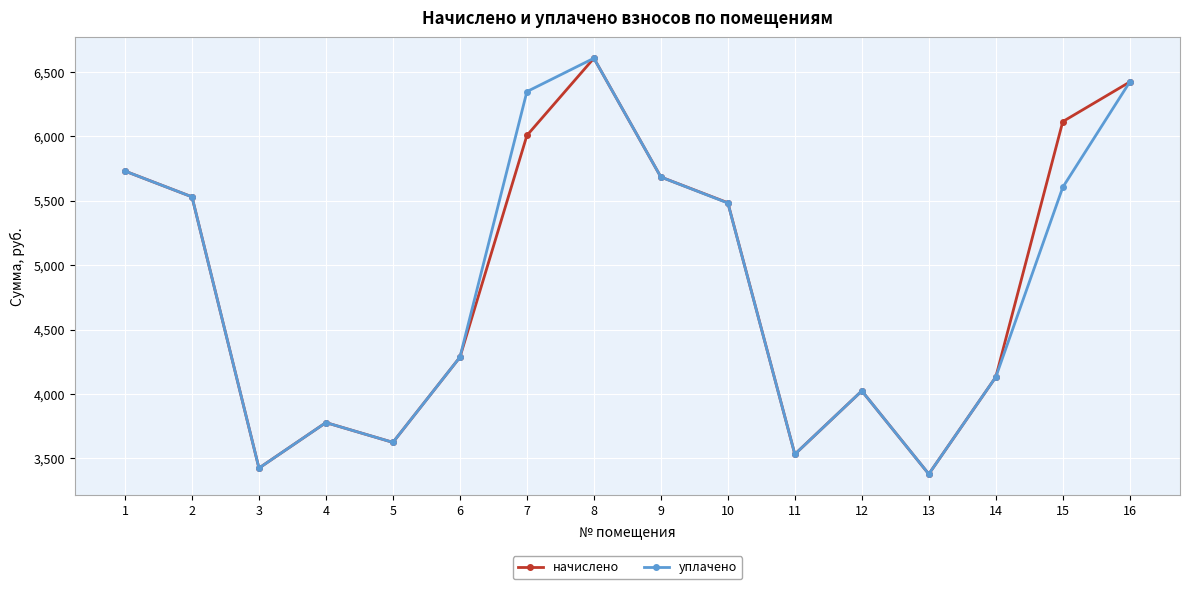

What are all the series names shown in the legend?

начислено, уплачено